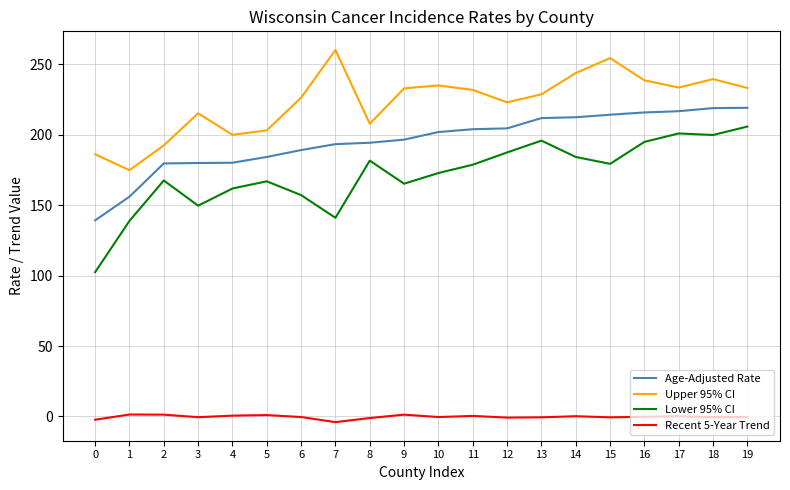

Which series has the largest range (max minus min)?

Lower 95% CI